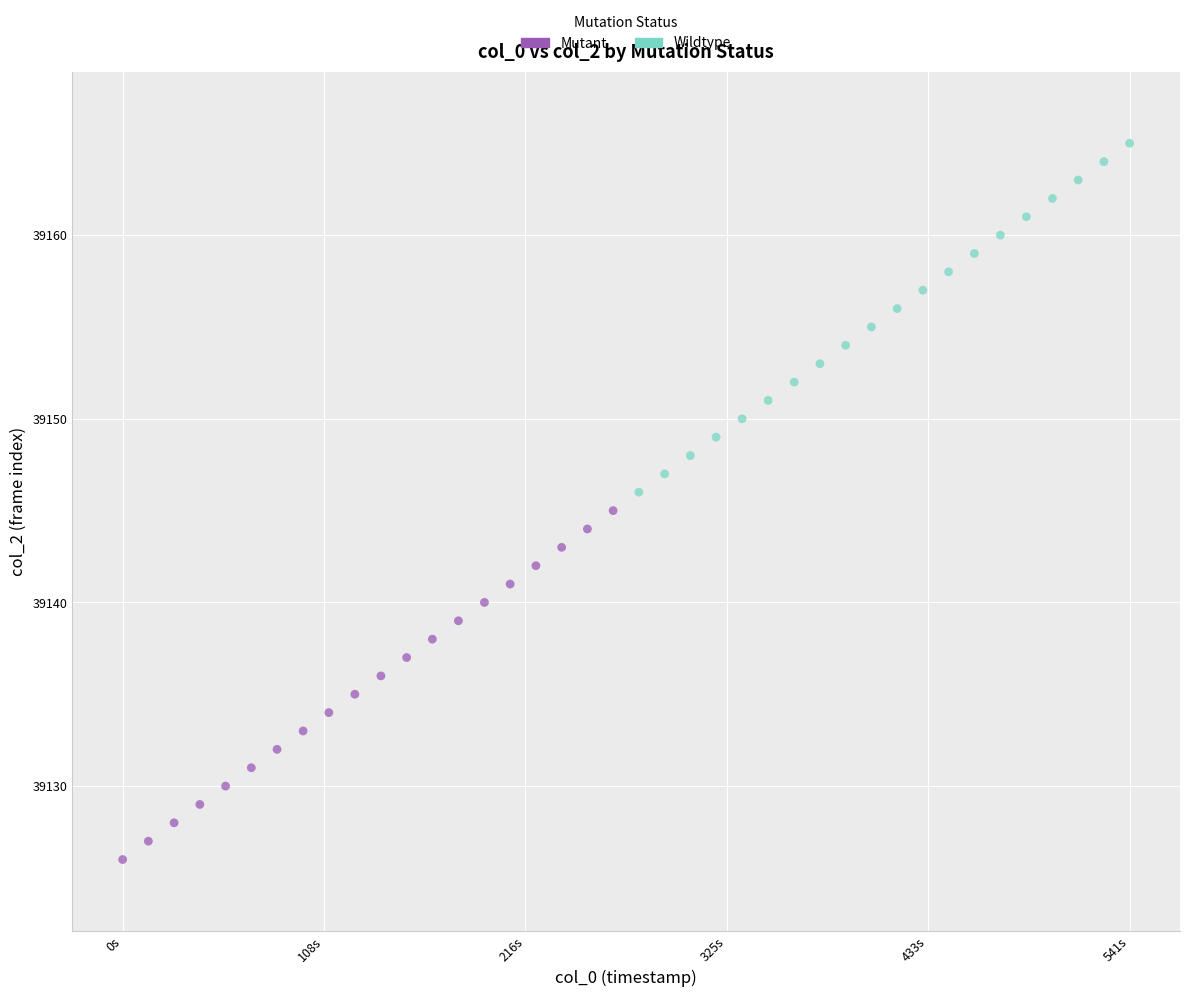

Which series contains the highest Y value?

Wildtype